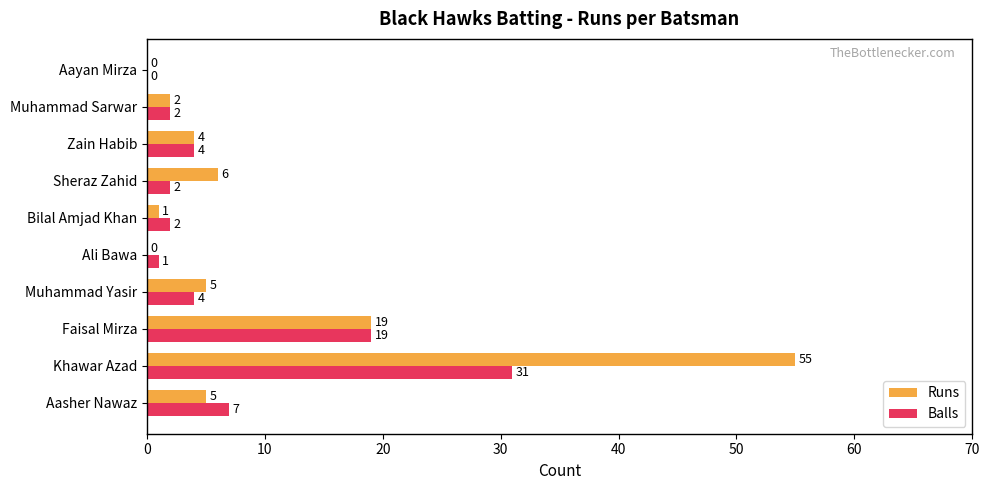

At which label is Balls closest to 15?

Faisal Mirza